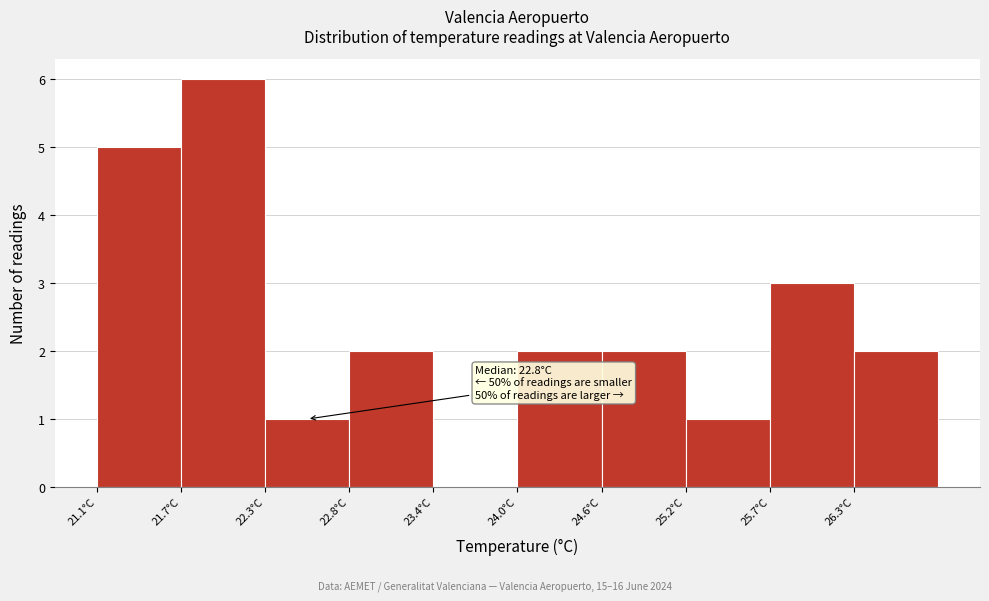

Which range on the x-axis has the tallest bar?

21.68 to 22.26